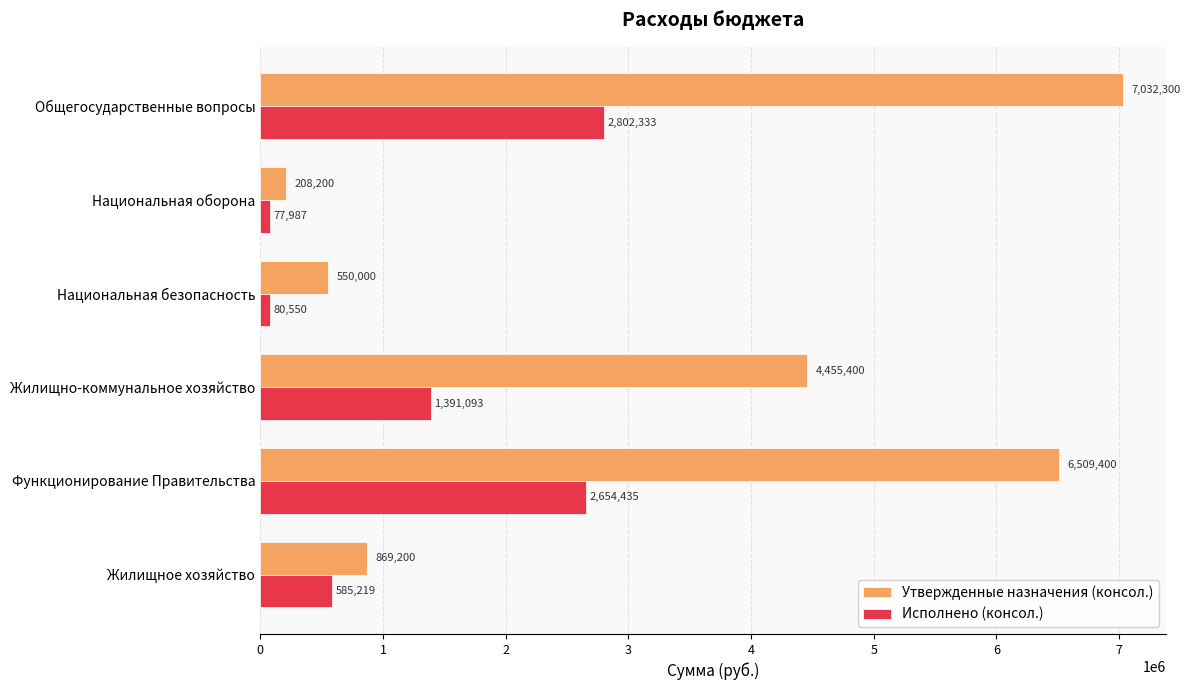

Is it true that Исполнено (консол.) equals 2019063.6 at Жилищно-коммунальное хозяйство?

False